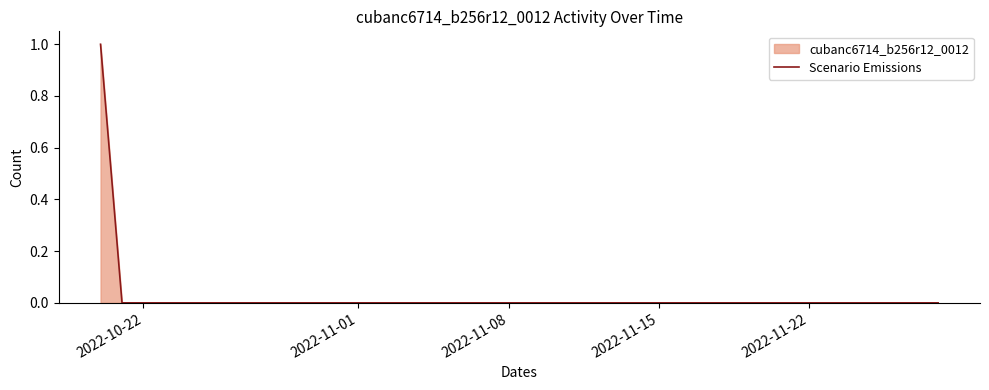

How many lines are shown in the chart?

1